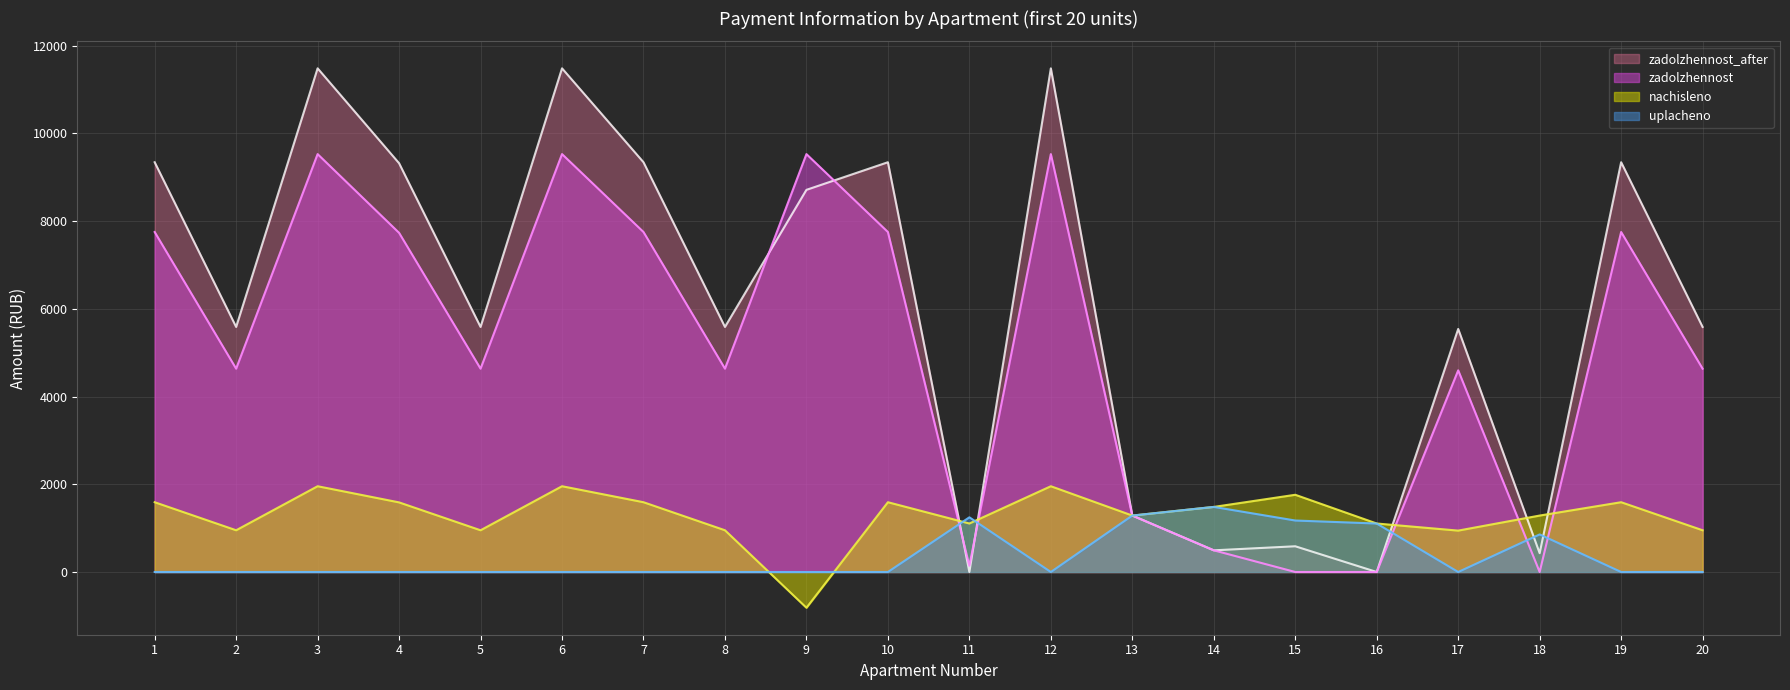

What is the spread (max minus min) of values at 14?

989.8